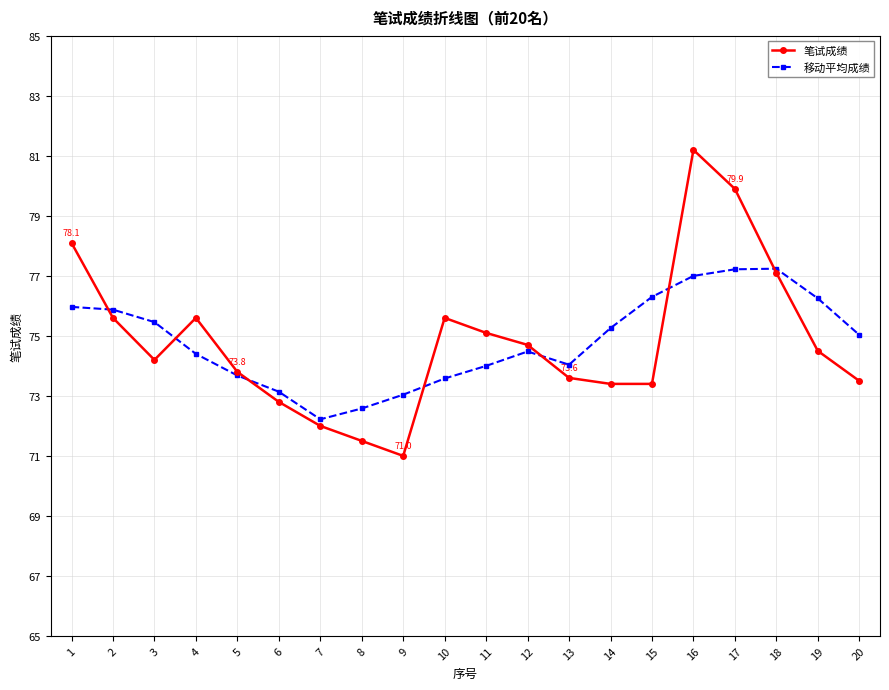

True or false: 笔试成绩 has a value of 77.1 at 18.

True